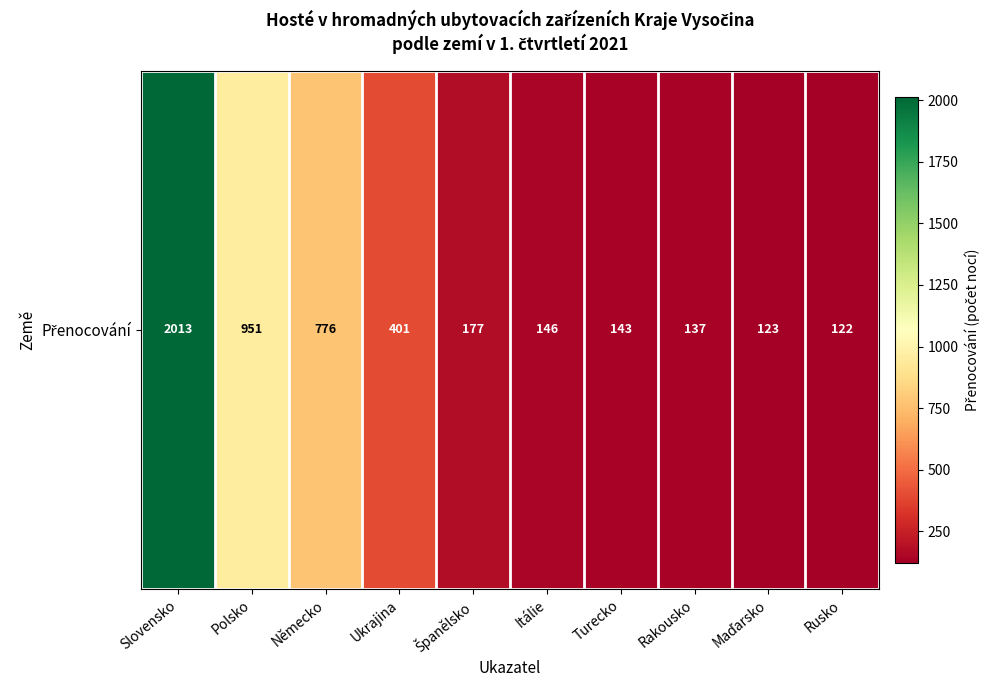

What is the difference between the maximum and second lowest values?

1890